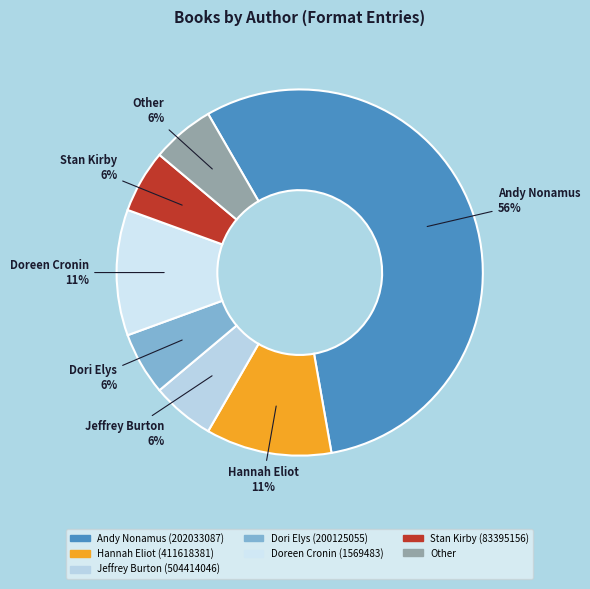

How many slices are in this pie chart?

7